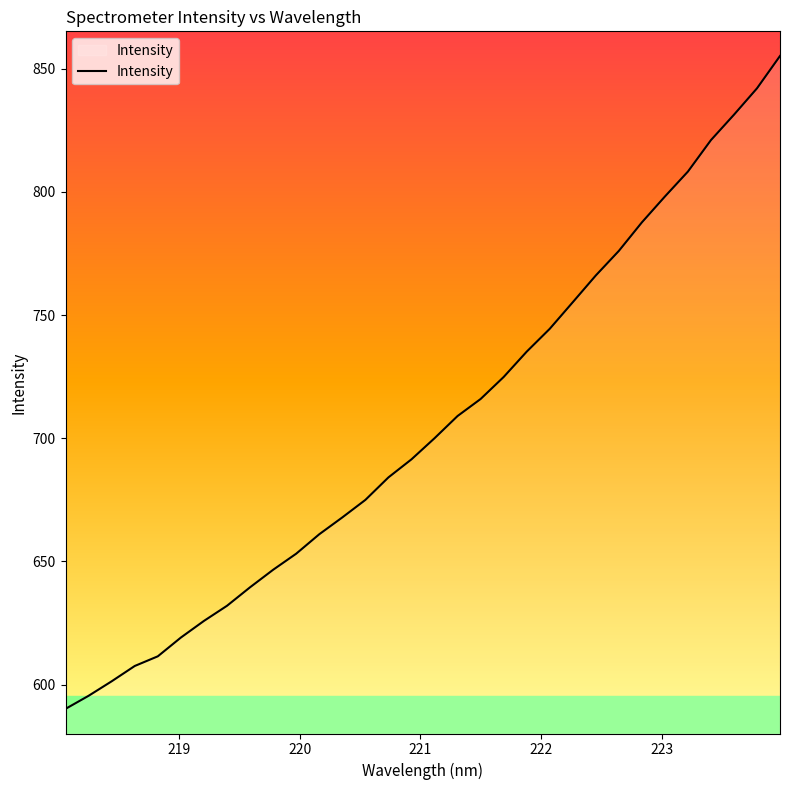

Reading right to left, transcribe all the data shown in this chart.

855.1	842.0	831.3	821.0	808.2	798.1	787.6	776.0	766.1	755.2	744.4	735.1	724.9	715.9	709.0	700.0	691.4	684.1	675.0	667.9	661.0	653.1	646.6	639.5	632.0	625.9	619.1	611.5	607.6	601.4	595.5	590.2